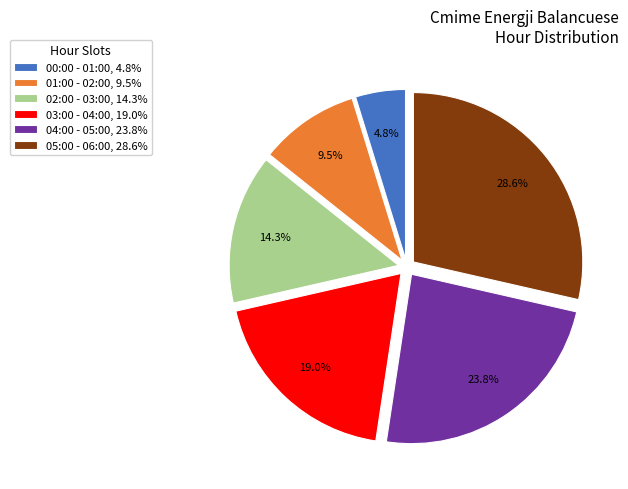

Count the number of slices in the pie.

6